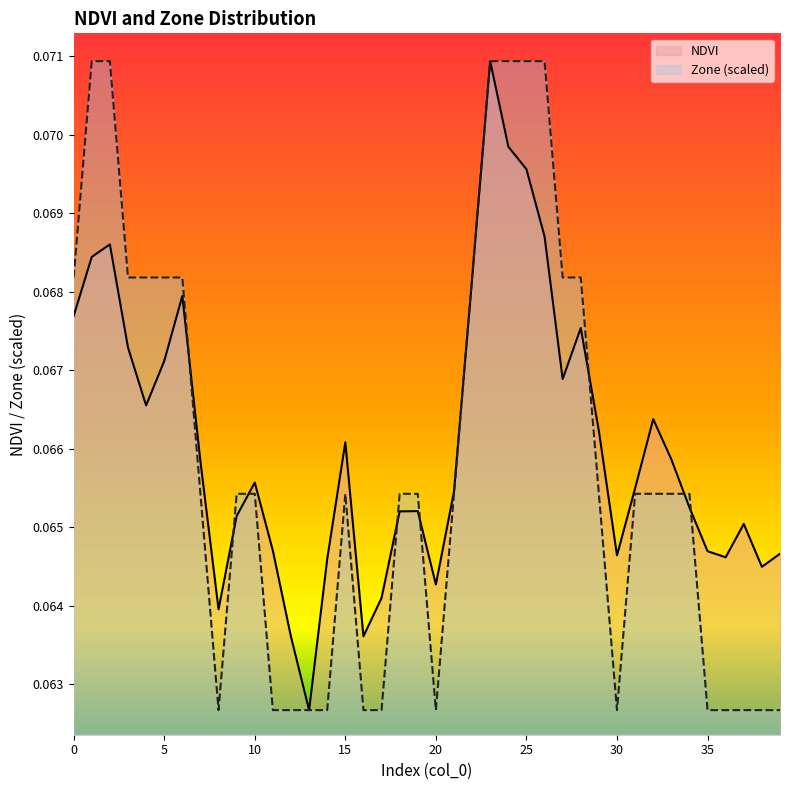

Reading left to right, list all the values displayed in this chart.

NDVI: 0.1	0.1	0.1	0.1	0.1	0.1	0.1	0.1	0.1	0.1	0.1	0.1	0.1	0.1	0.1	0.1	0.1	0.1	0.1	0.1	0.1	0.1	0.1	0.1	0.1	0.1	0.1	0.1	0.1	0.1	0.1	0.1	0.1	0.1	0.1	0.1	0.1	0.1	0.1	0.1
Zone: 0.1	0.1	0.1	0.1	0.1	0.1	0.1	0.1	0.1	0.1	0.1	0.1	0.1	0.1	0.1	0.1	0.1	0.1	0.1	0.1	0.1	0.1	0.1	0.1	0.1	0.1	0.1	0.1	0.1	0.1	0.1	0.1	0.1	0.1	0.1	0.1	0.1	0.1	0.1	0.1